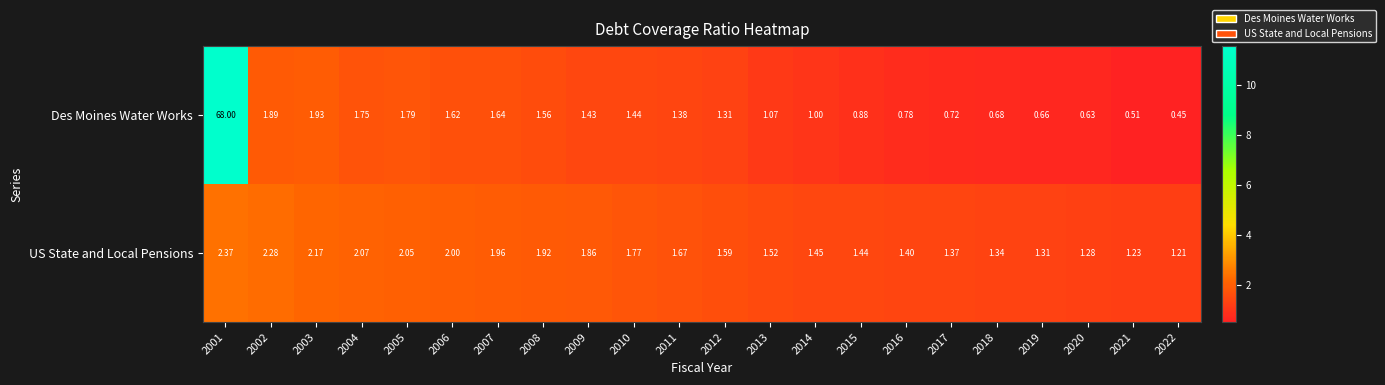

Between 2008 and 2017, which series saw the biggest shift?

Des Moines Water Works